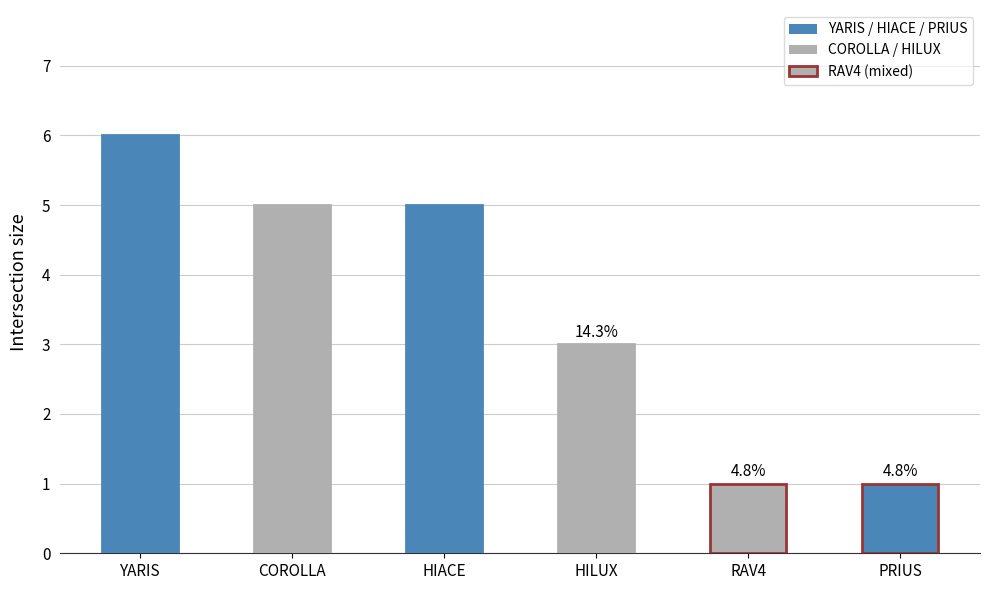

What is the smallest value displayed?

1